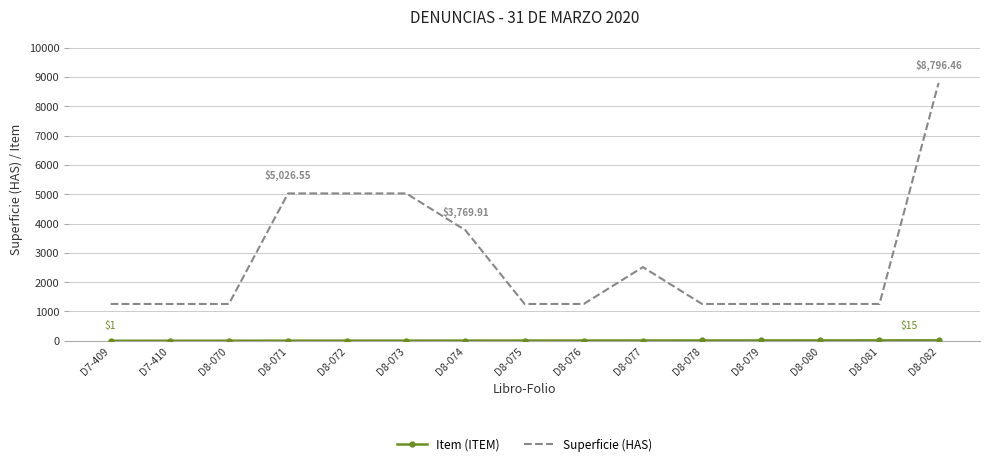

At which category is the sum across all series the highest?

D8-082